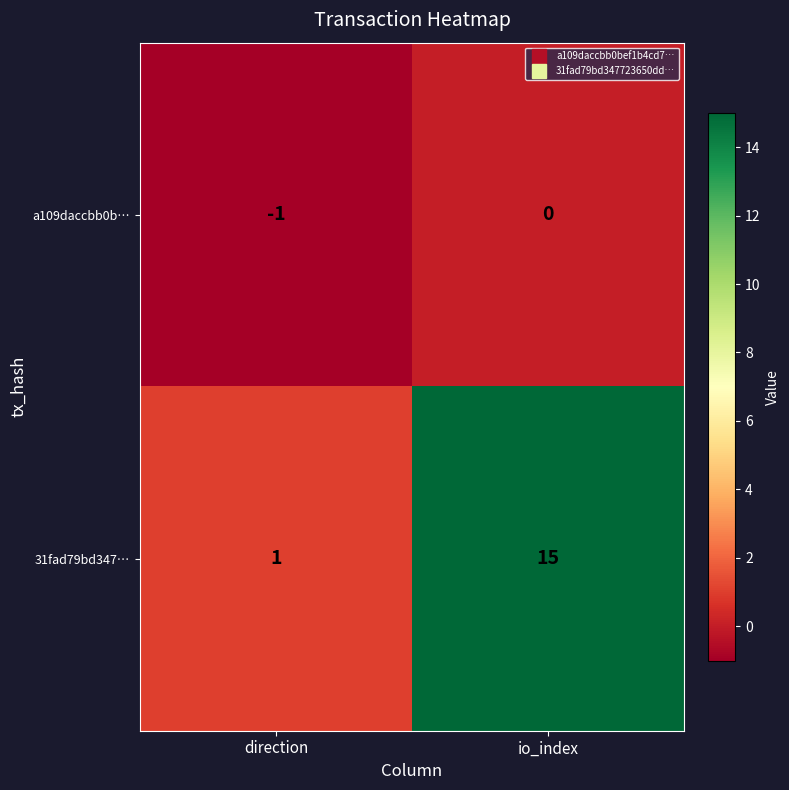

At which label is 31fad79bd347… closest to 8?

direction